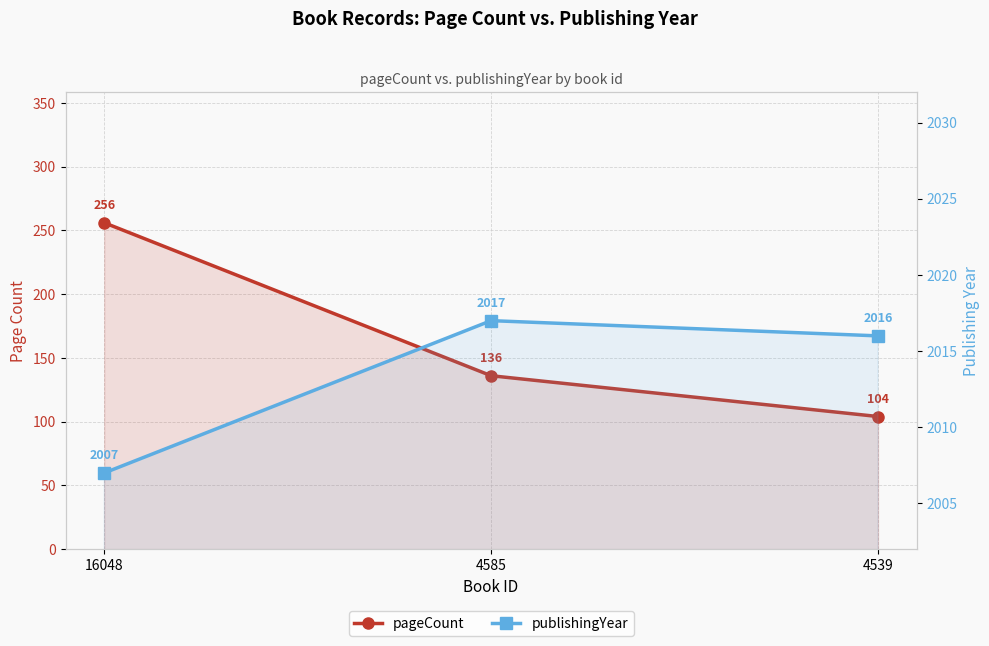

What are all the series names shown in the legend?

pageCount, publishingYear